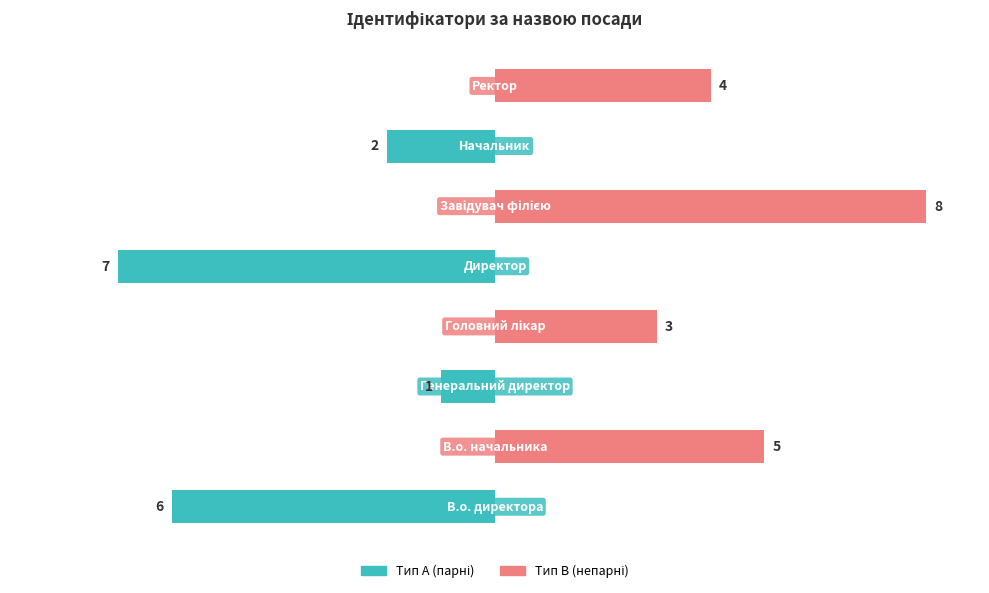

Rank the series by their maximum value, from lowest to highest.

Тип A, Тип B